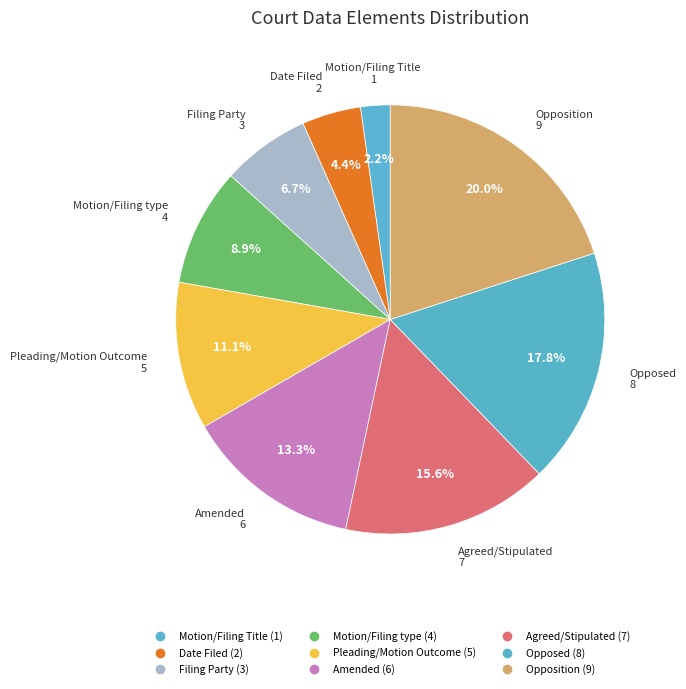

What percentage do Agreed/Stipulated and Opposition together represent?

35.6%